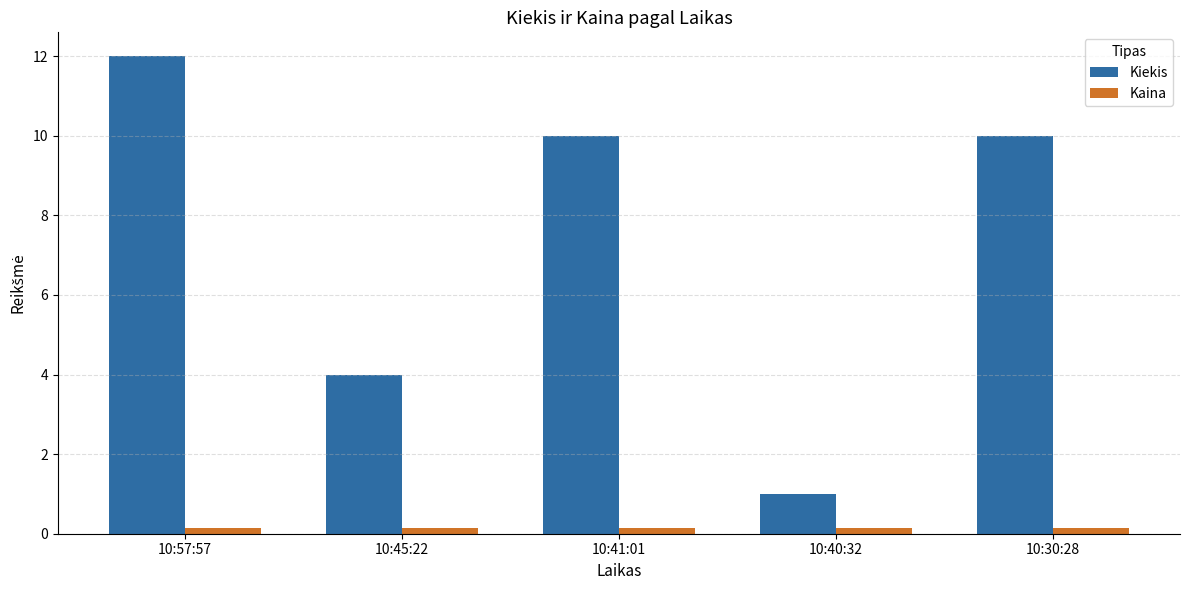

What is the smallest value displayed?

0.2